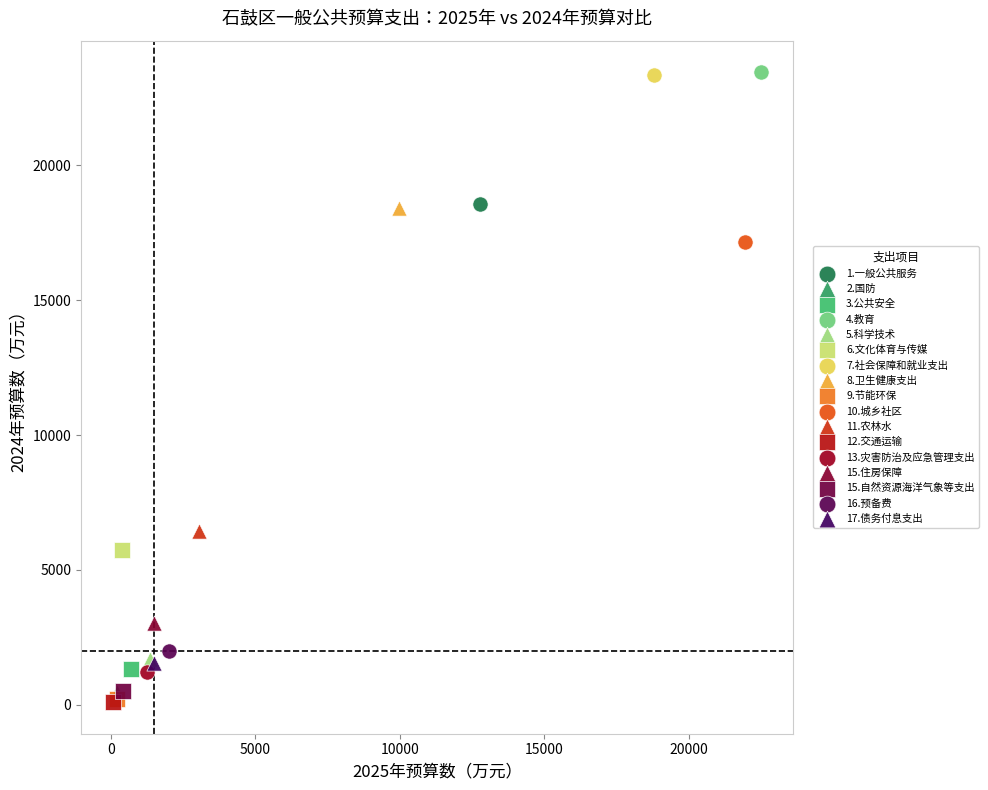

What are all the series names shown in the legend?

1.一般公共服务, 2.国防, 3.公共安全, 4.教育, 5.科学技术, 6.文化体育与传媒, 7.社会保障和就业支出, 8.卫生健康支出, 9.节能环保, 10.城乡社区, 11.农林水, 12.交通运输, 13.灾害防治及应急管理支出, 15.住房保障, 15.自然资源海洋气象等支出, 16.预备费, 17.债务付息支出